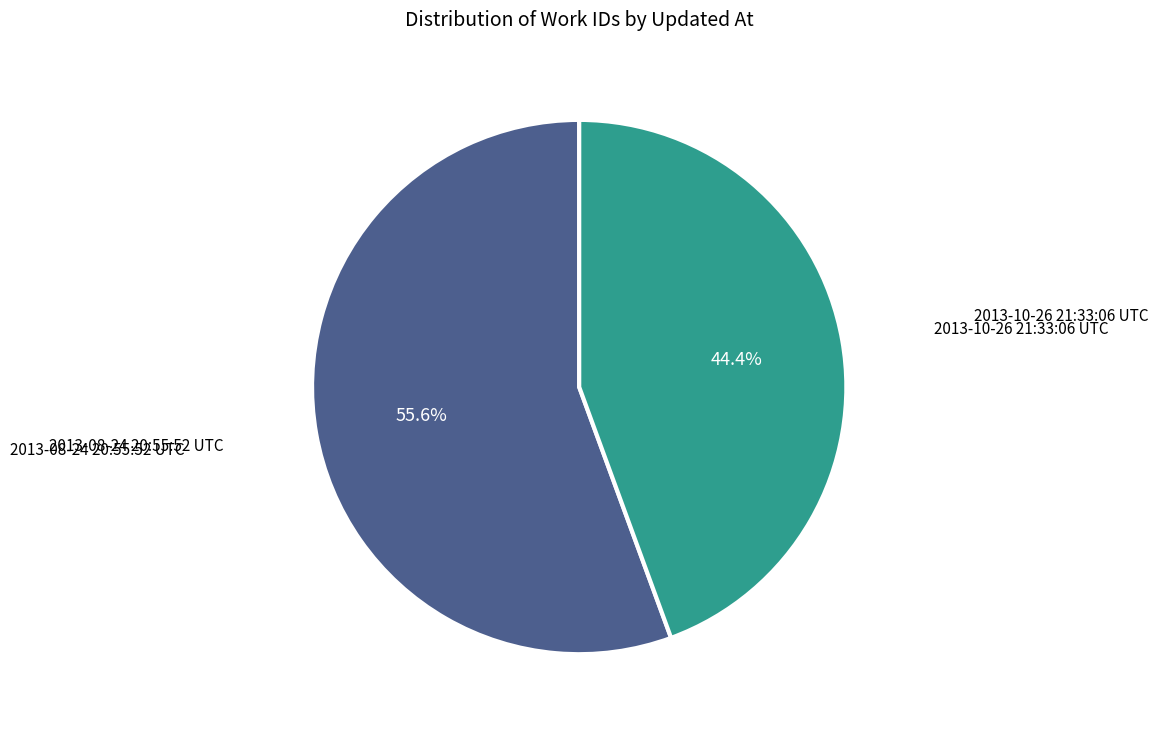

Combined, what portion of the pie is 2013-08-24 20:55:52 UTC and 2013-10-26 21:33:06 UTC?

100.0%